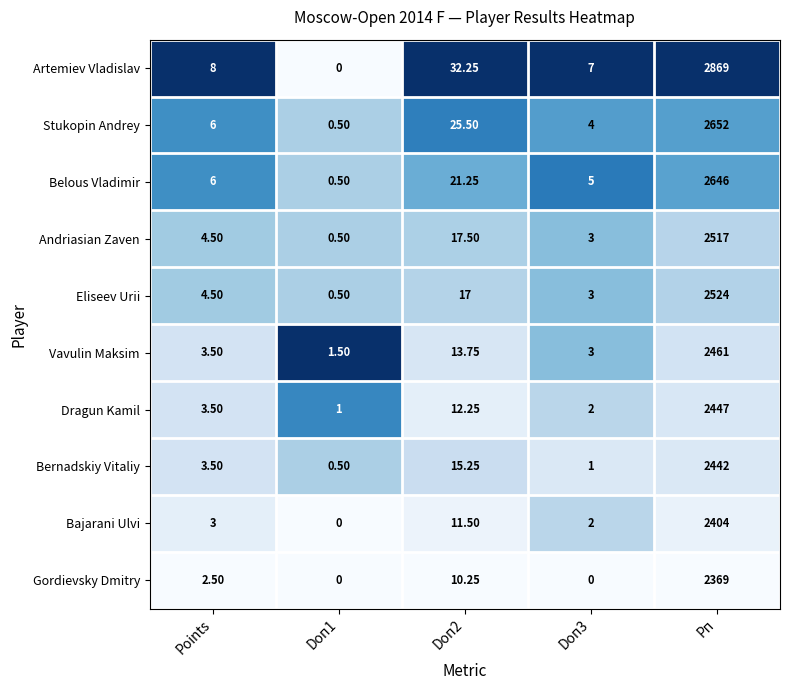

Which series has the widest spread of values?

Artemiev Vladislav